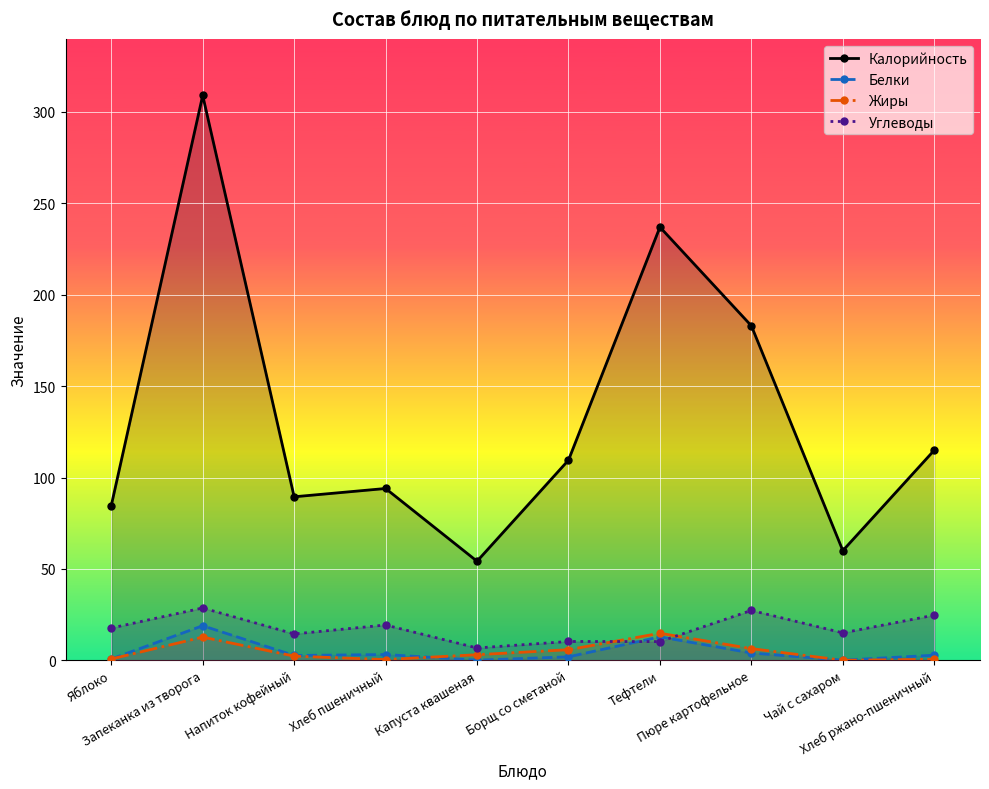

Rank the series by their maximum value, from highest to lowest.

Калорийность, Углеводы, Белки, Жиры